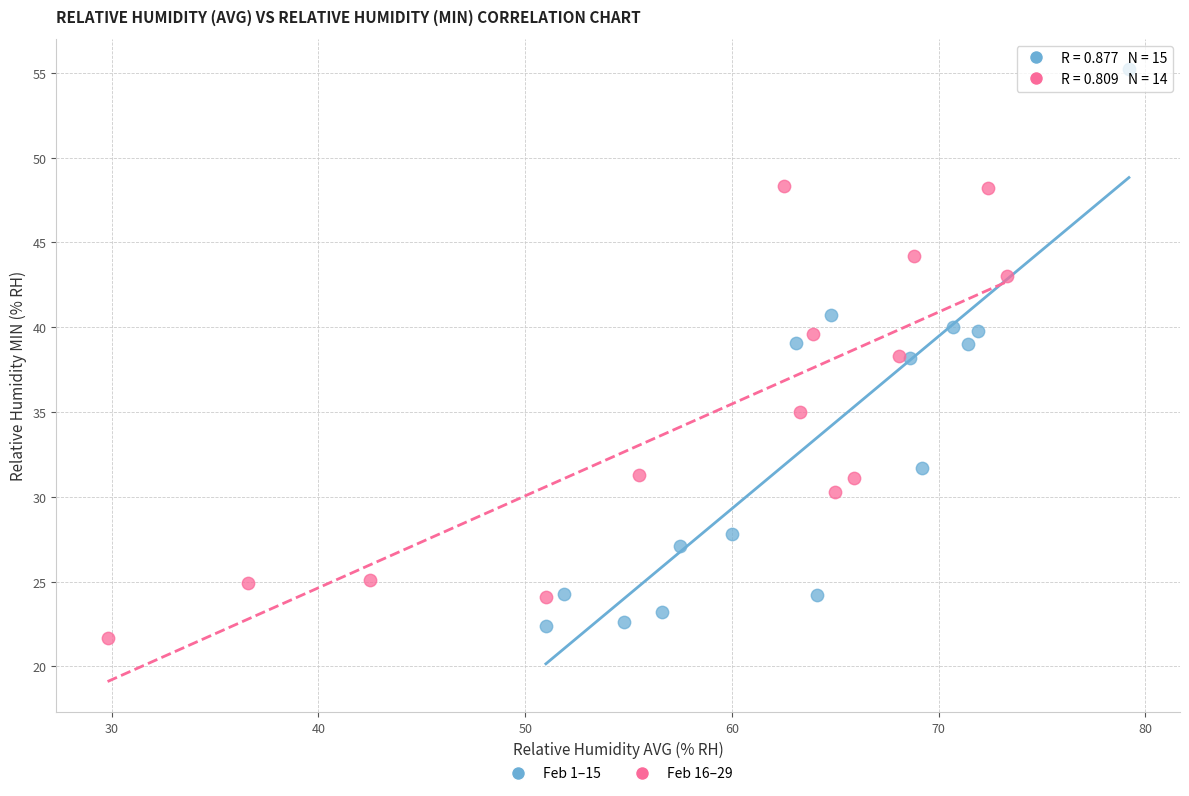

Which series contains the highest Y value?

Feb 1–15